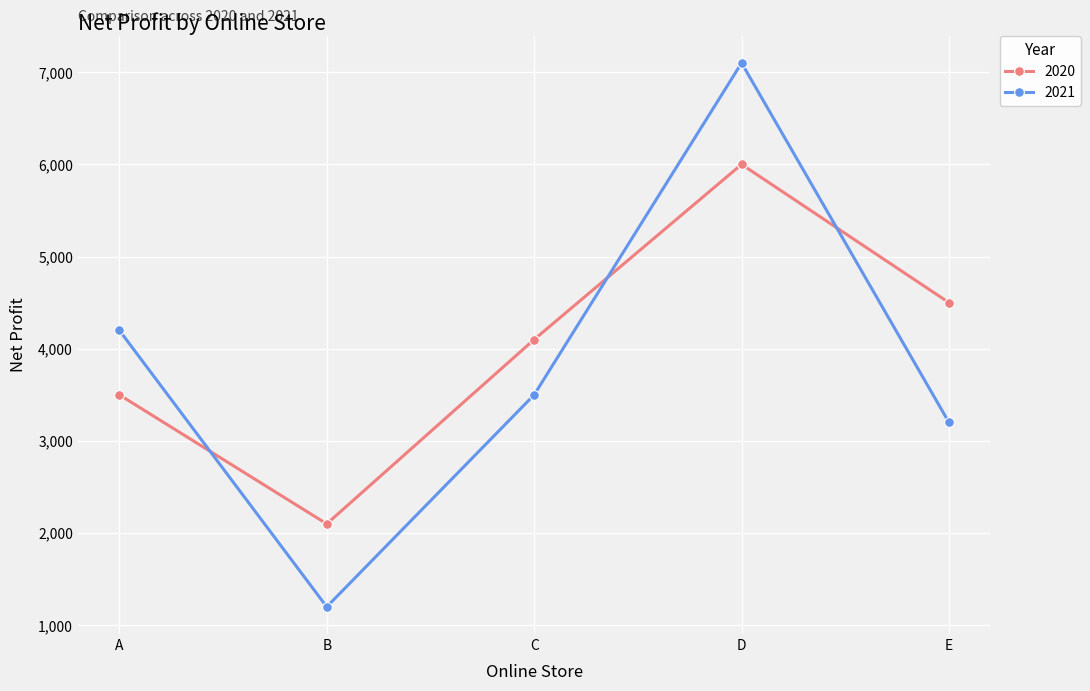

What is the sum of the 2020 values at C and B?

6200